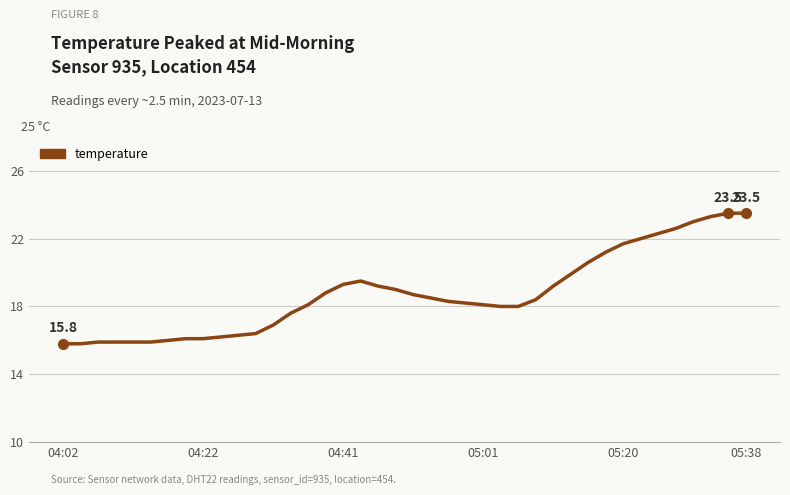

Reading right to left, transcribe all the data shown in this chart.

23.5	23.5	23.3	23.0	22.6	22.3	22.0	21.7	21.2	20.6	19.9	19.2	18.4	18.0	18.0	18.1	18.2	18.3	18.5	18.7	19.0	19.2	19.5	19.3	18.8	18.1	17.6	16.9	16.4	16.3	16.2	16.1	16.1	16.0	15.9	15.9	15.9	15.9	15.8	15.8